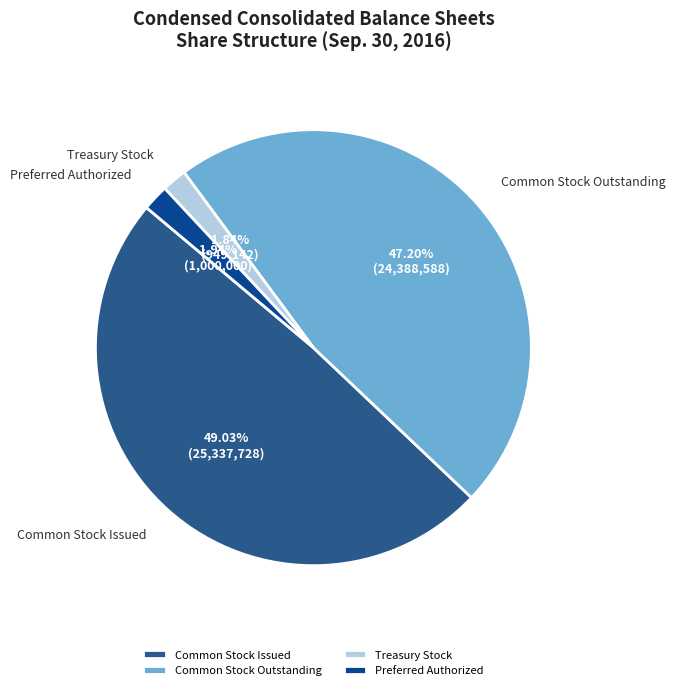

What is the ratio of the value at Preferred Authorized to the value at Treasury Stock?

1.1